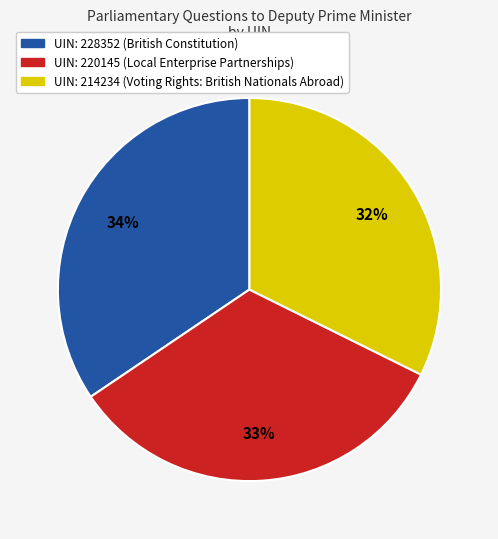

How many segments does this pie chart have?

3